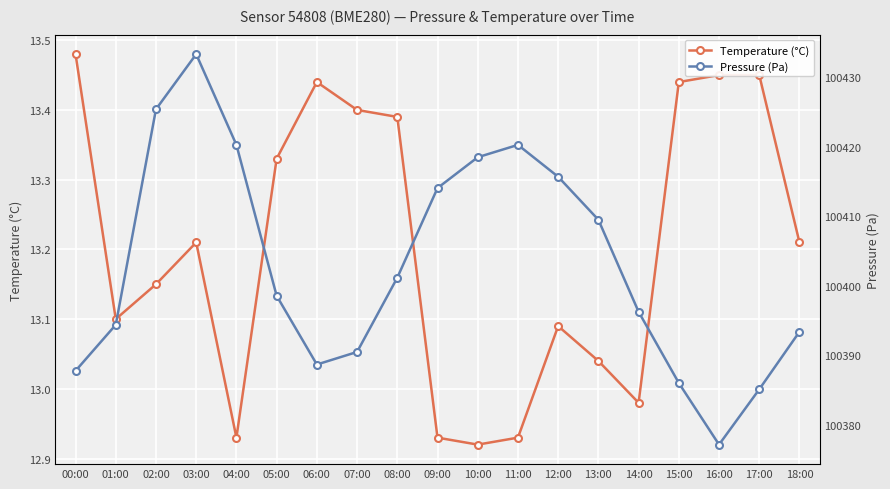

Where is Temperature (°C) nearest to the value 13?

14:00